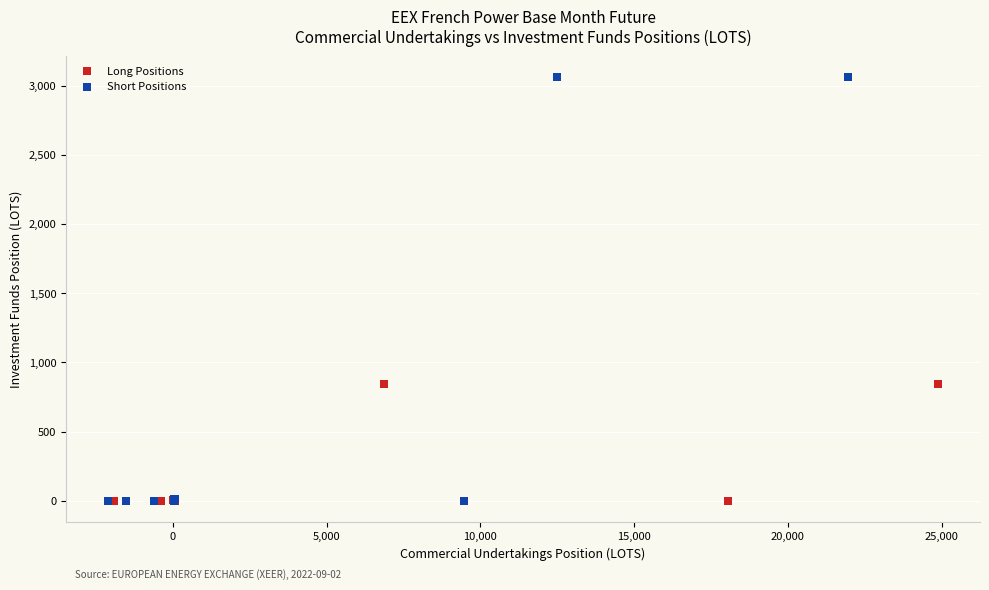

Which series has the largest Y range (max minus min)?

Short Positions